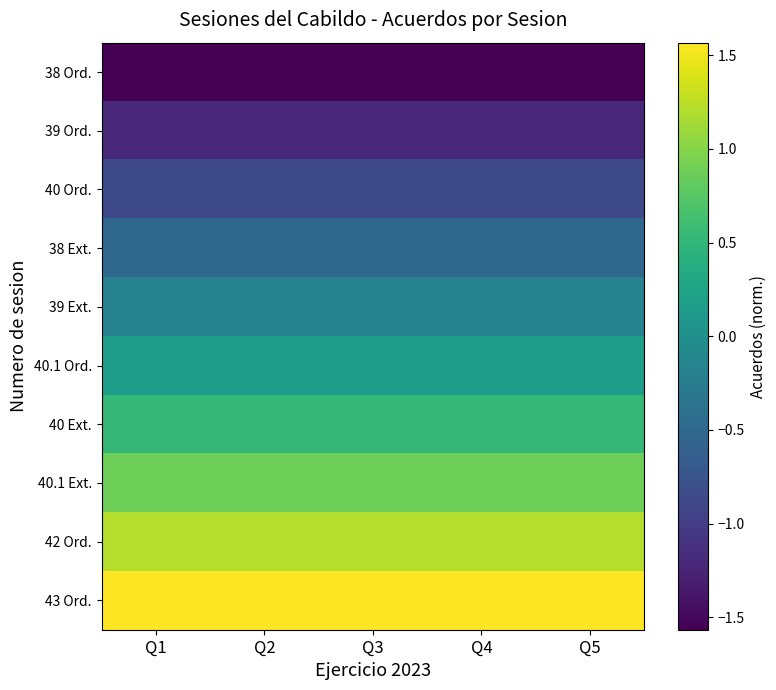

Count the number of categories in the chart.

5